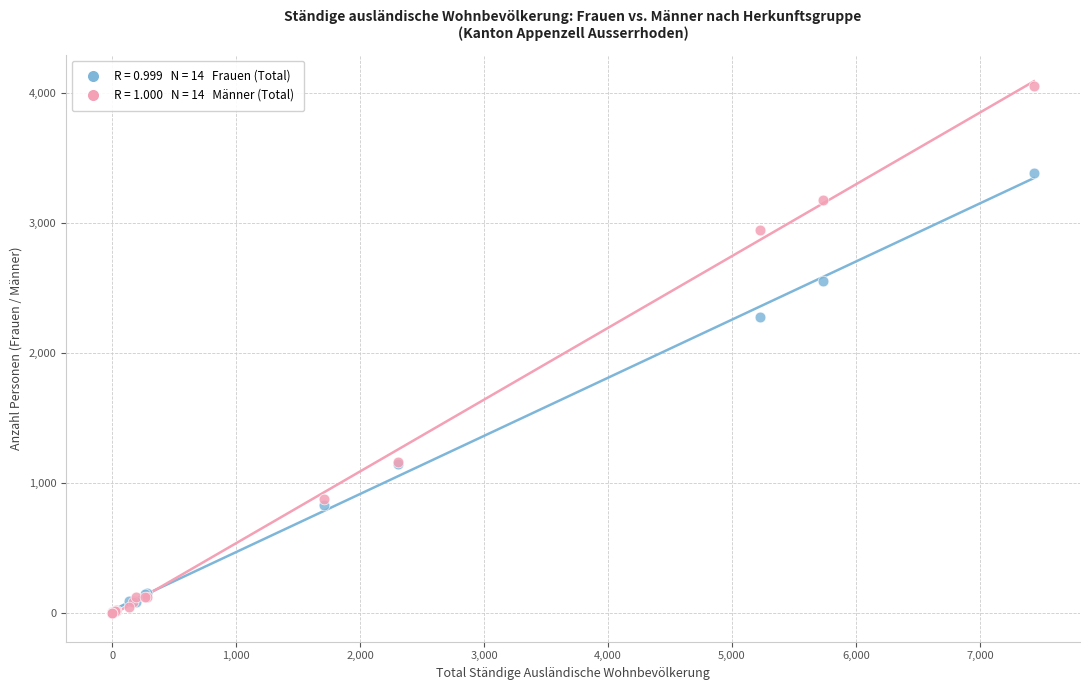

Across all series, what Y value is closest to 2026?

2278